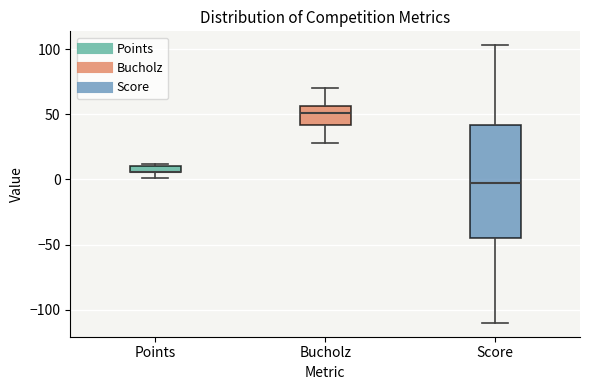

Where does the median line of the box for Score sit on the y-axis? The values are not printed on the chart, so give them approximately, as read against the axis.

0